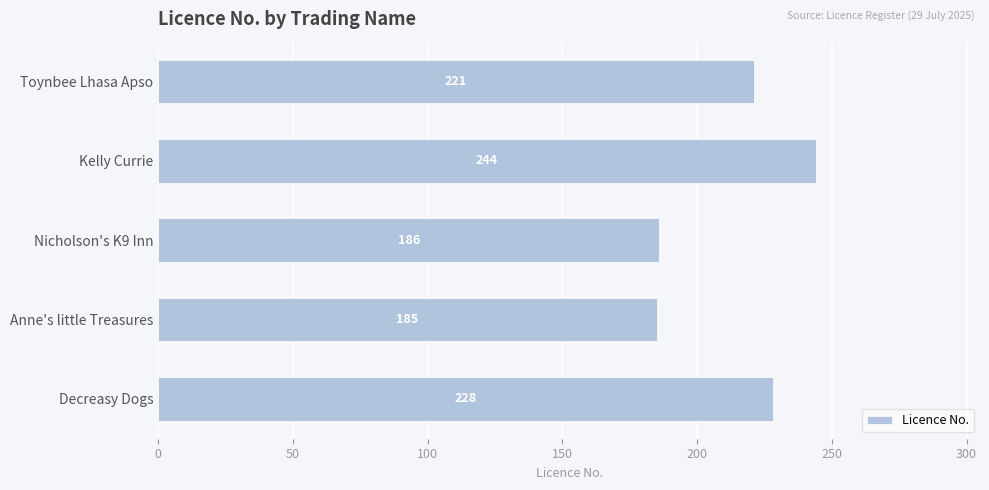

What is the sum of all values?

1064